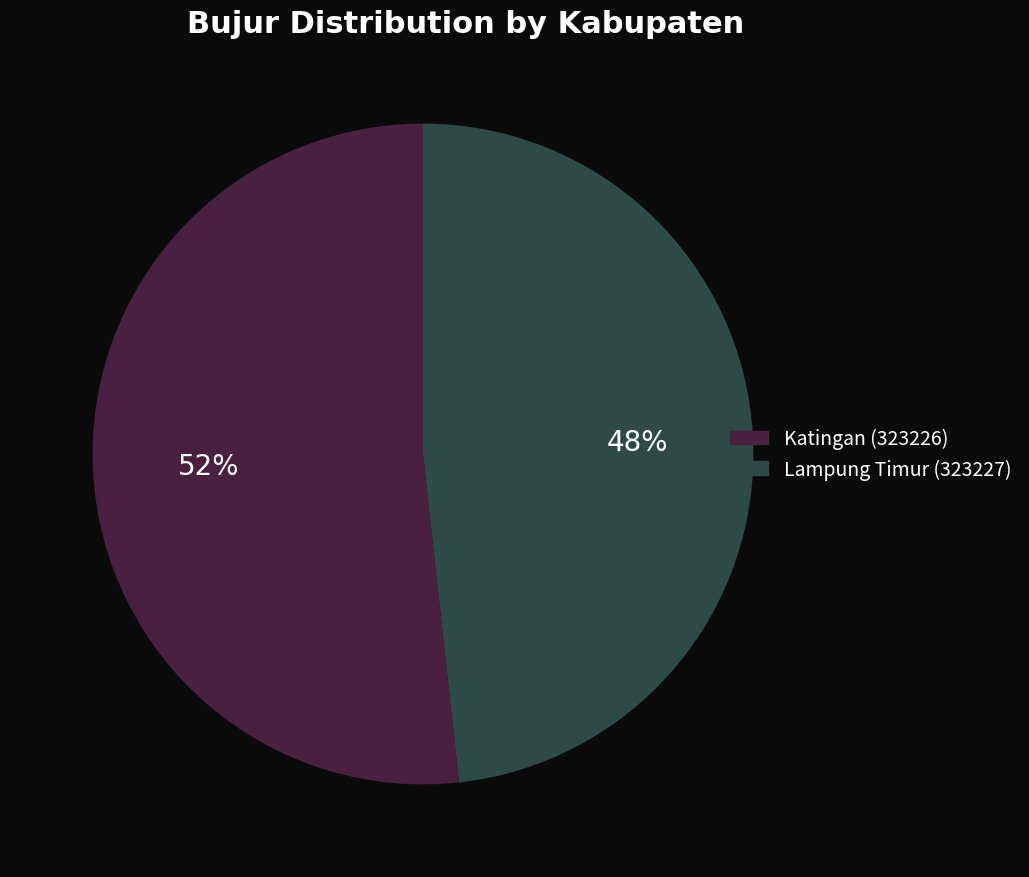

Which category has the biggest portion of the pie?

Katingan (323226)